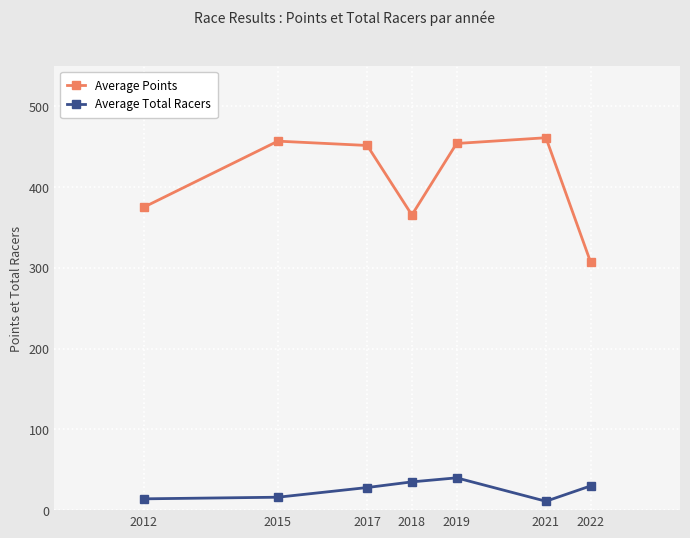

How many lines are shown in the chart?

2